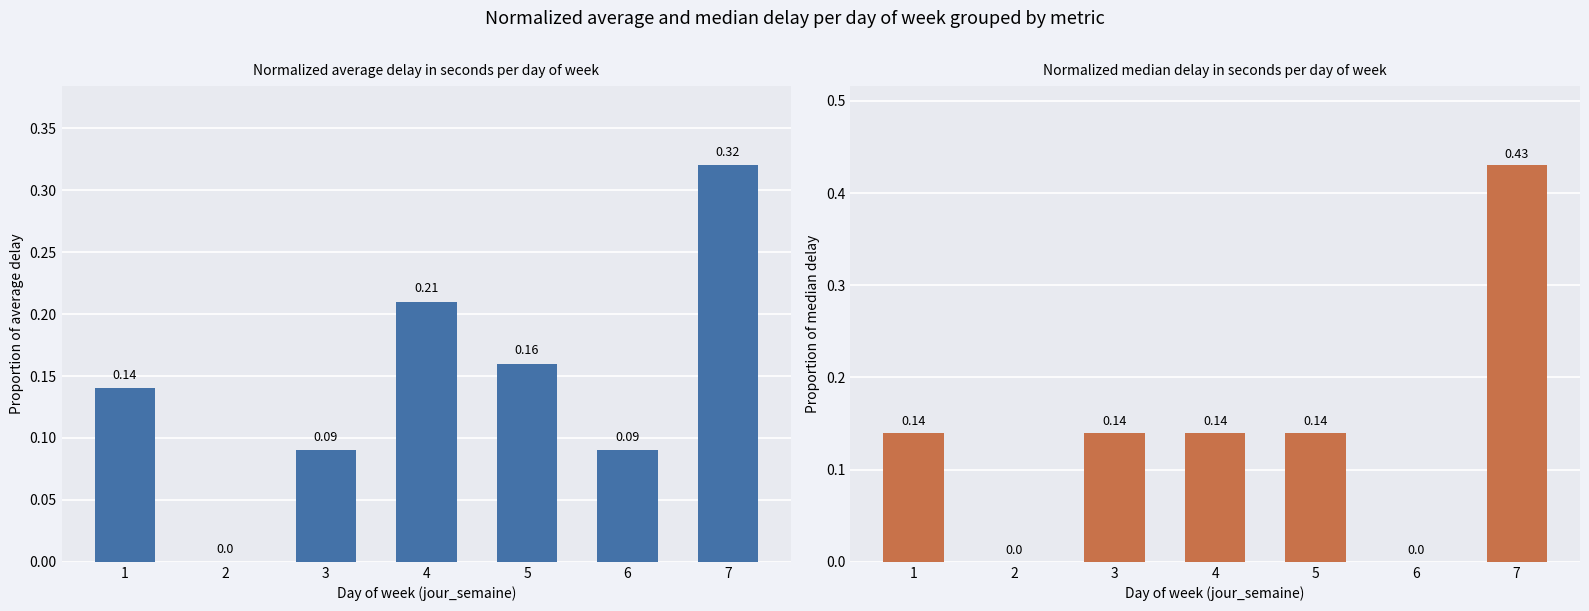

Rank the series at 7 from lowest to highest value.

retard_moyen_en_secondes, retard_median_en_secondes